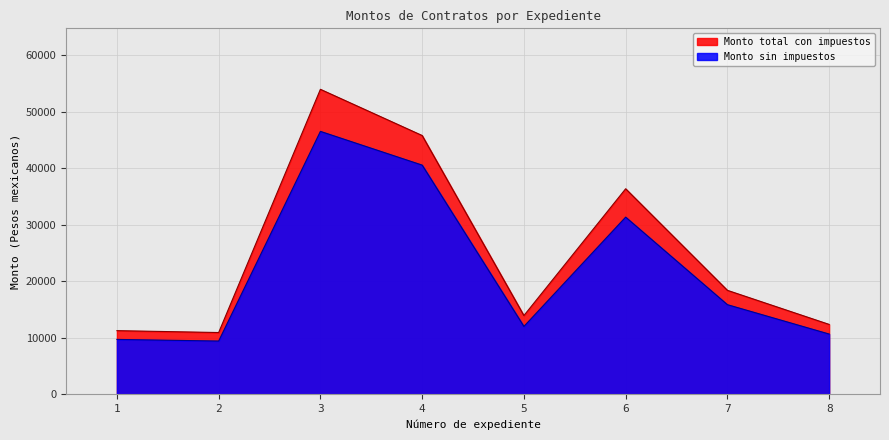

At which category is the sum across all series the highest?

3